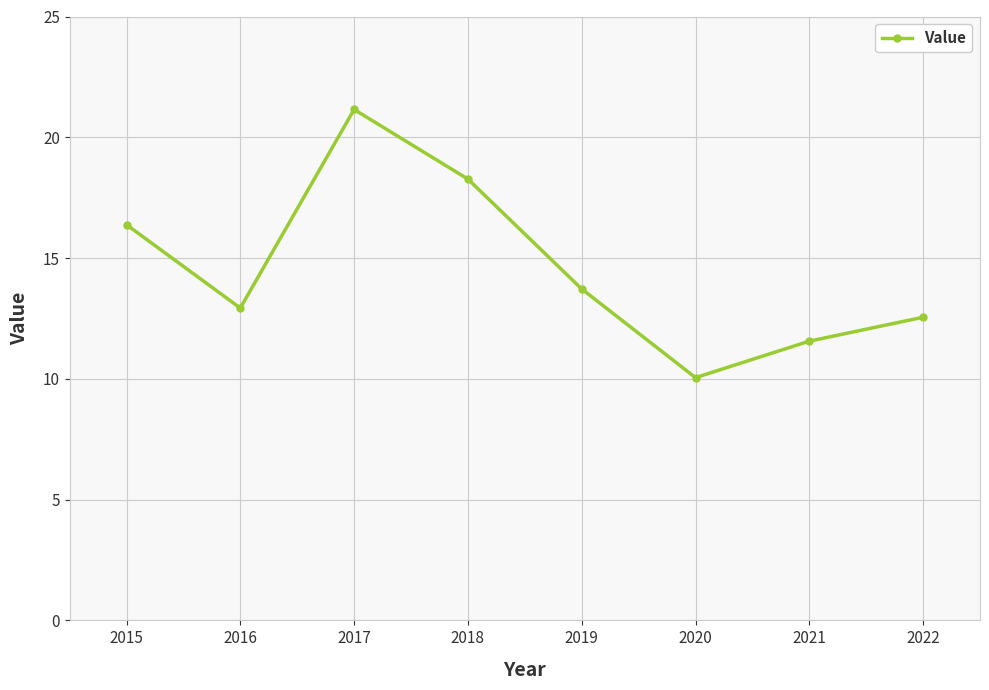

How many distinct data groups are displayed?

1